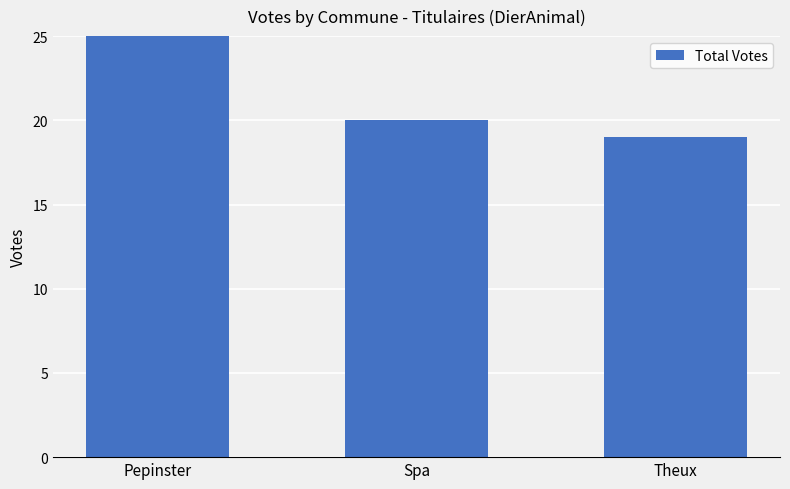

At which label is the value closest to 23?

Spa